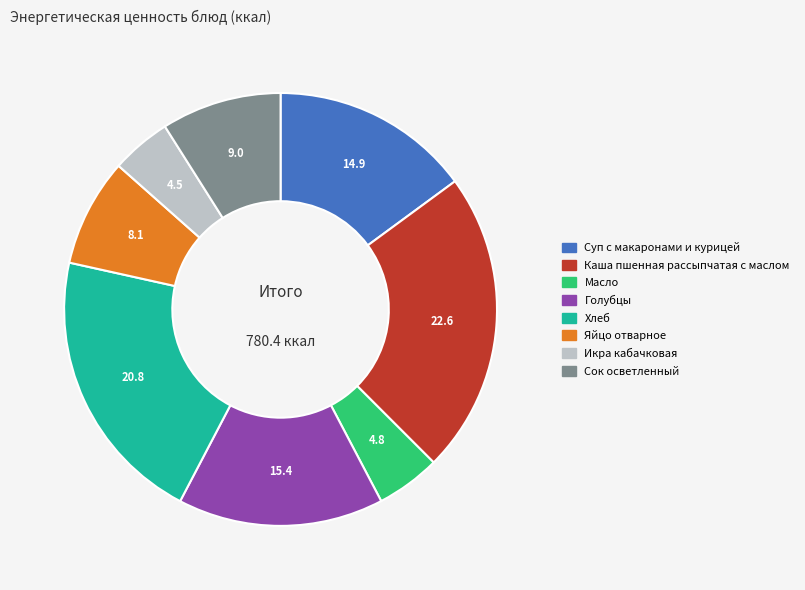

Is there a majority slice in this chart?

No